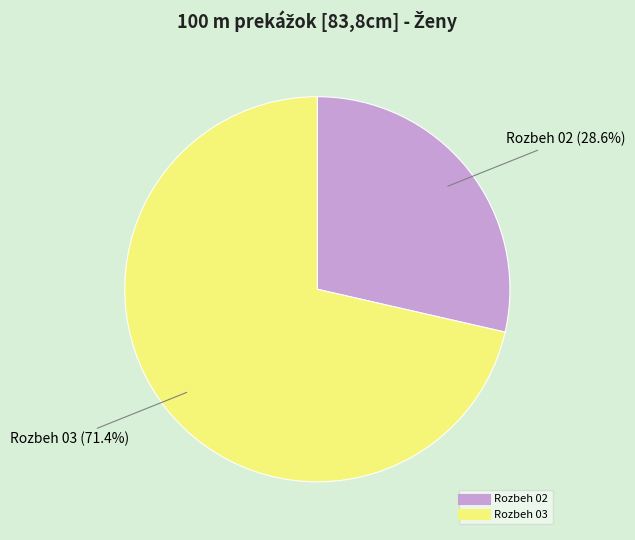

Count the number of slices in the pie.

2